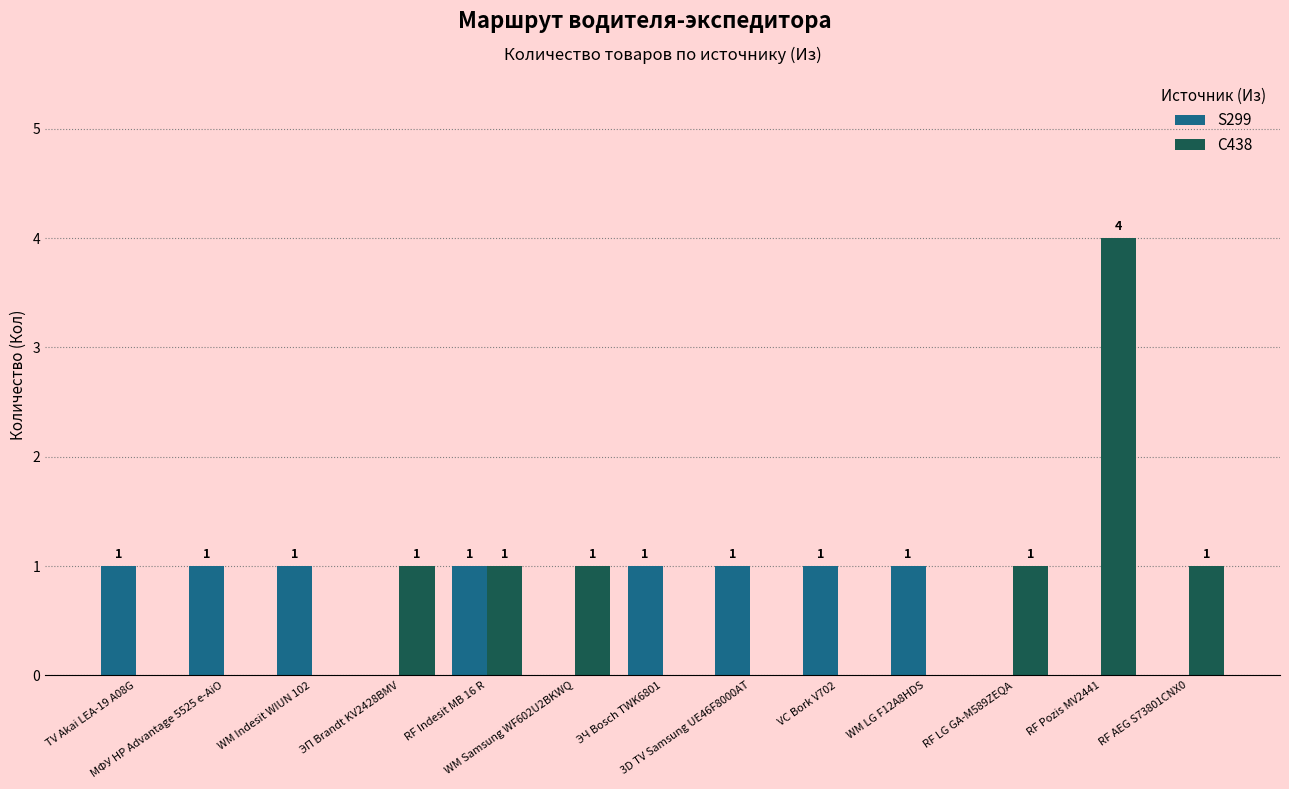

What is the sum of all S299 values?

8